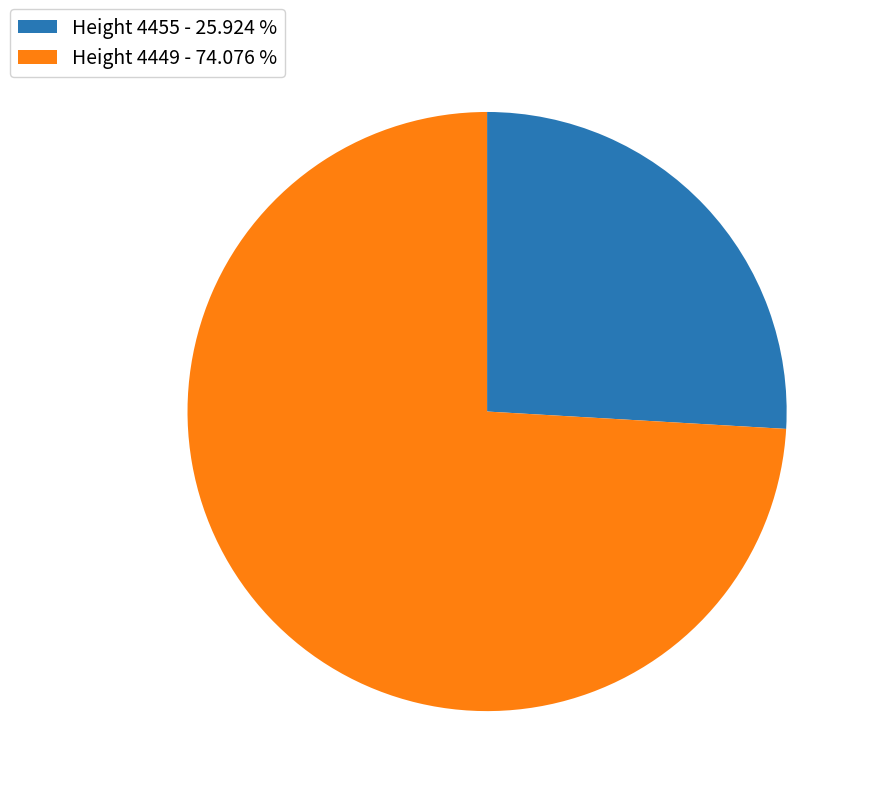

Which slice is the smallest?

Height 4455 - 25.924 %